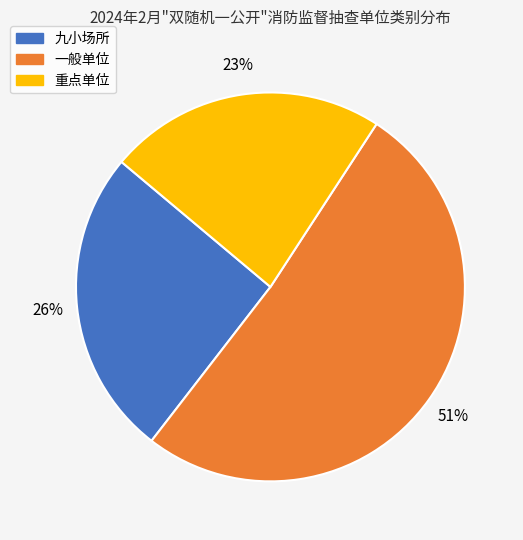

The 重点单位 slice represents 23% of the pie. True or false?

True